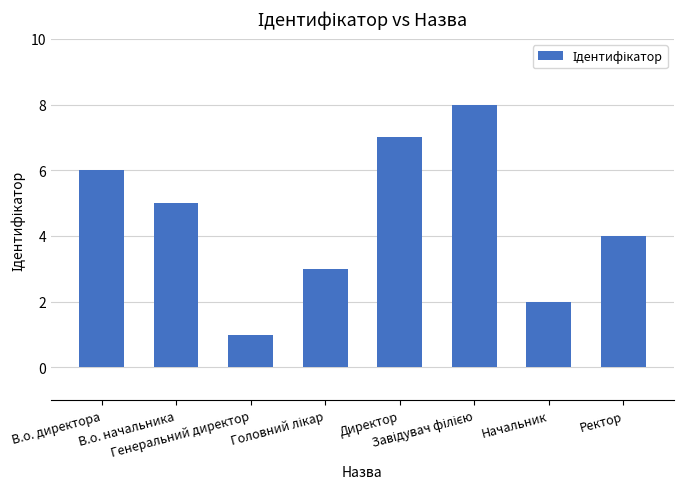

What is the difference between the second highest and minimum values?

6